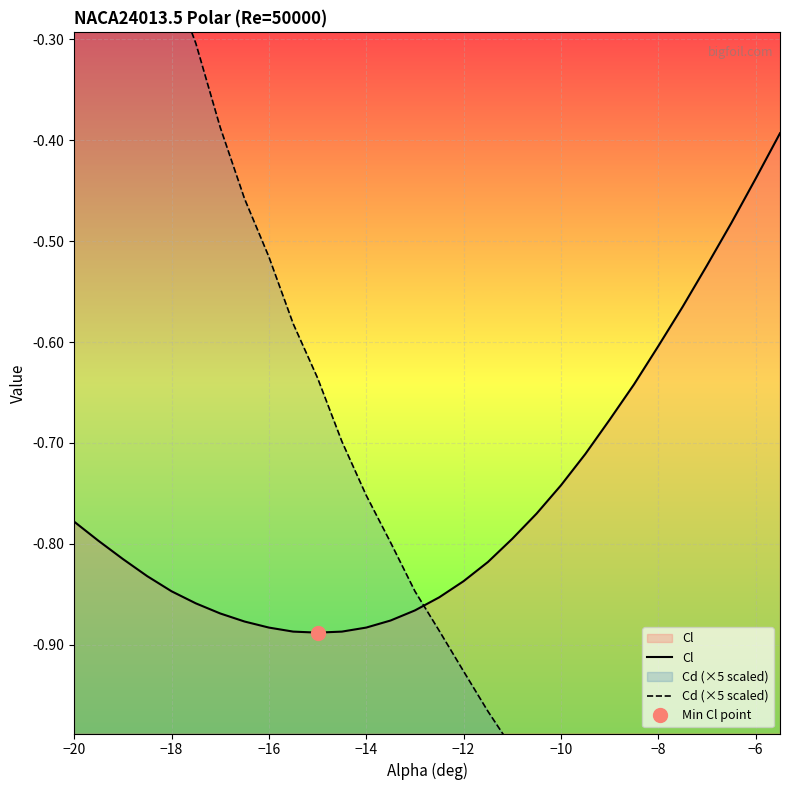

How many data points in Cd (×5 scaled) are above 0?

2